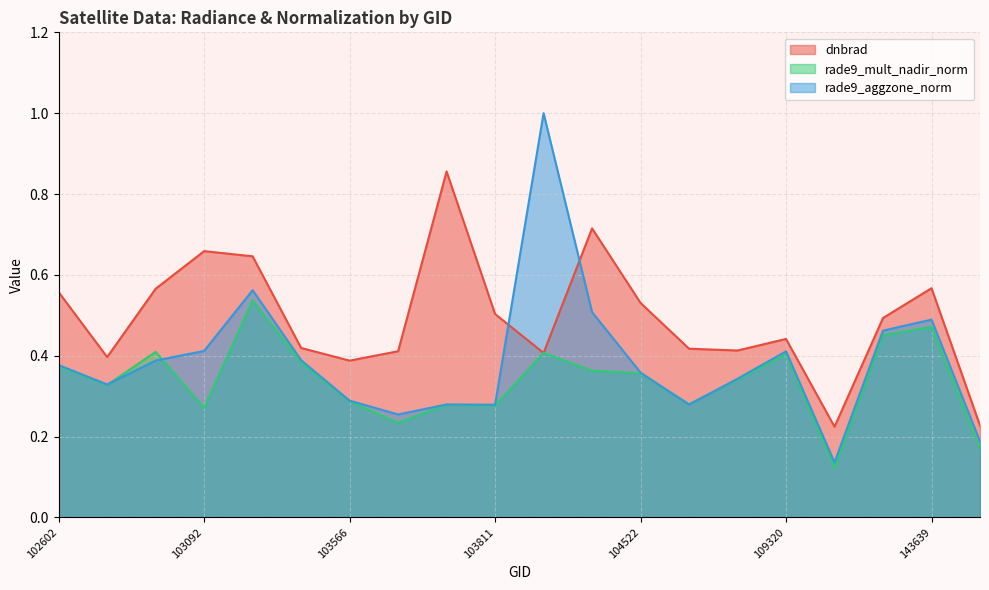

What is the value of the rade9_aggzone_norm point at the 4th from the left?

0.4